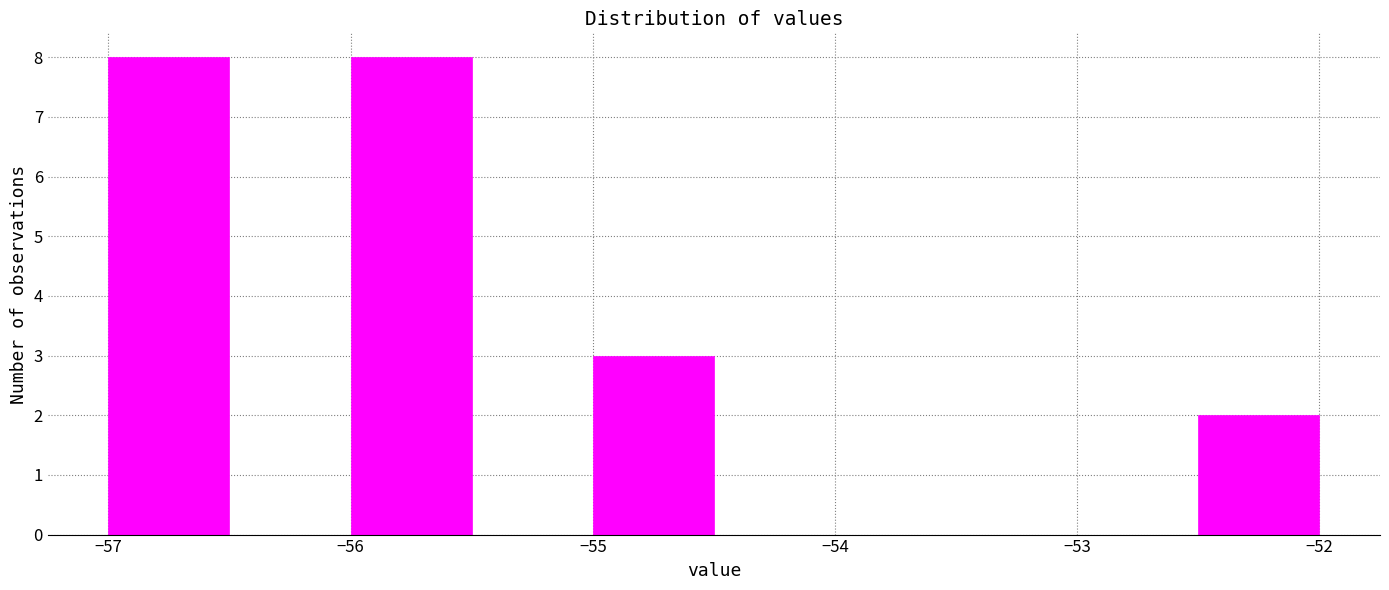

Reading left to right, list every bar in this chart as the range it spans on the x-axis followed by its height. The values are not printed on the chart, so give them approximately, as read against the axis.

-57.0 to -56.5: 8
-56.5 to -56.0: 0
-56.0 to -55.5: 8
-55.5 to -55.0: 0
-55.0 to -54.5: 3
-54.5 to -54.0: 0
-54.0 to -53.5: 0
-53.5 to -53.0: 0
-53.0 to -52.5: 0
-52.5 to -52.0: 2